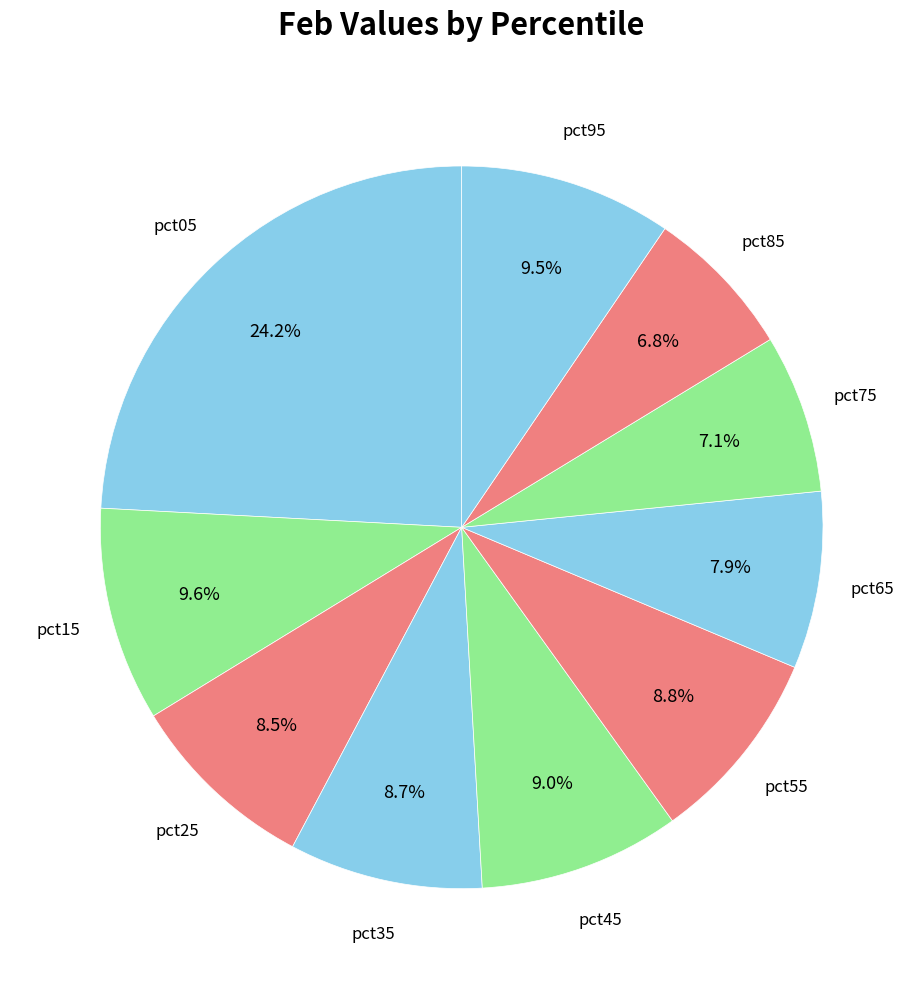

How many segments does this pie chart have?

10